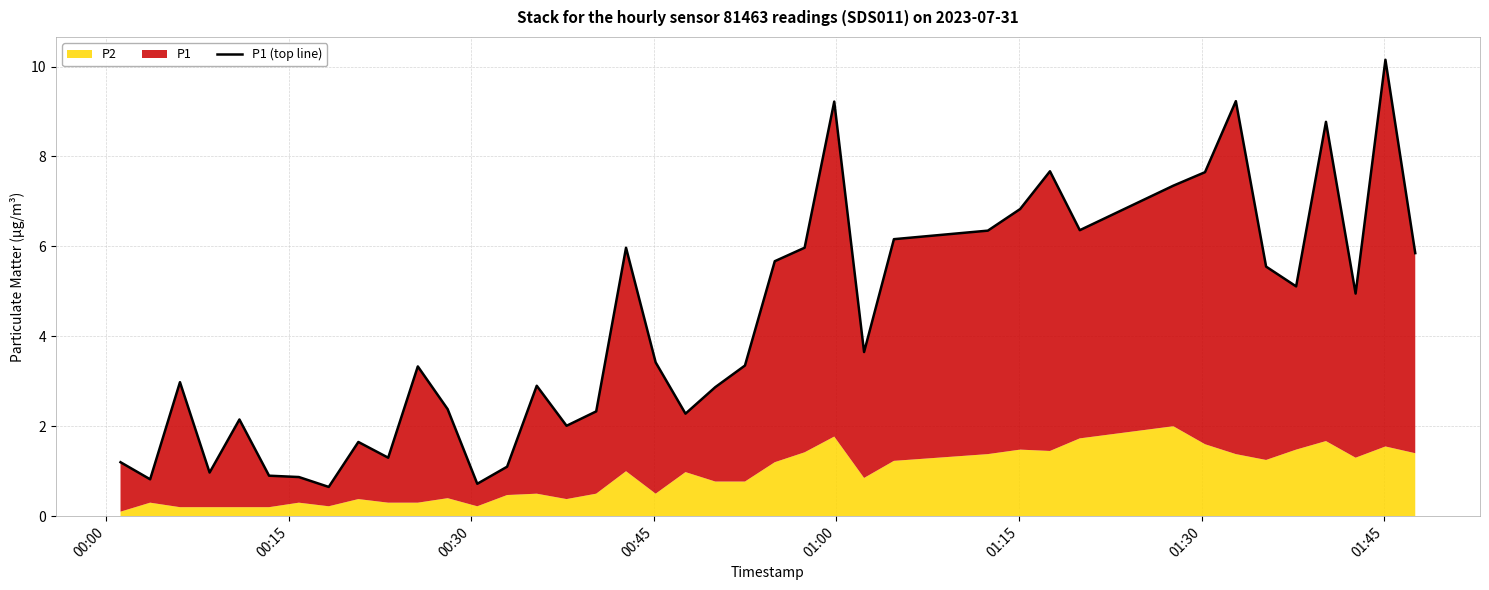

How many lines are shown in the chart?

1